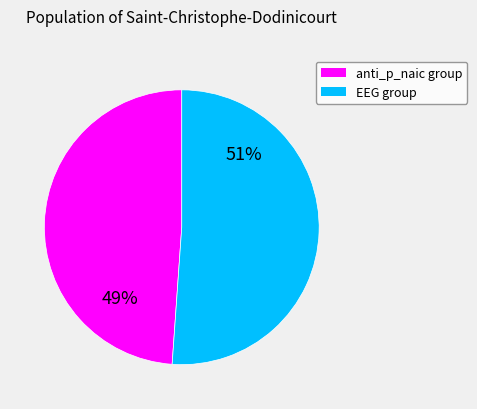

Is there any slice that represents more than half of the pie?

Yes